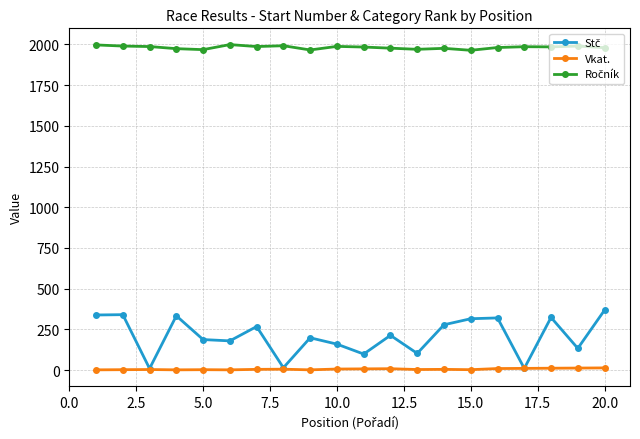

What is the maximum value shown in the chart?

1999